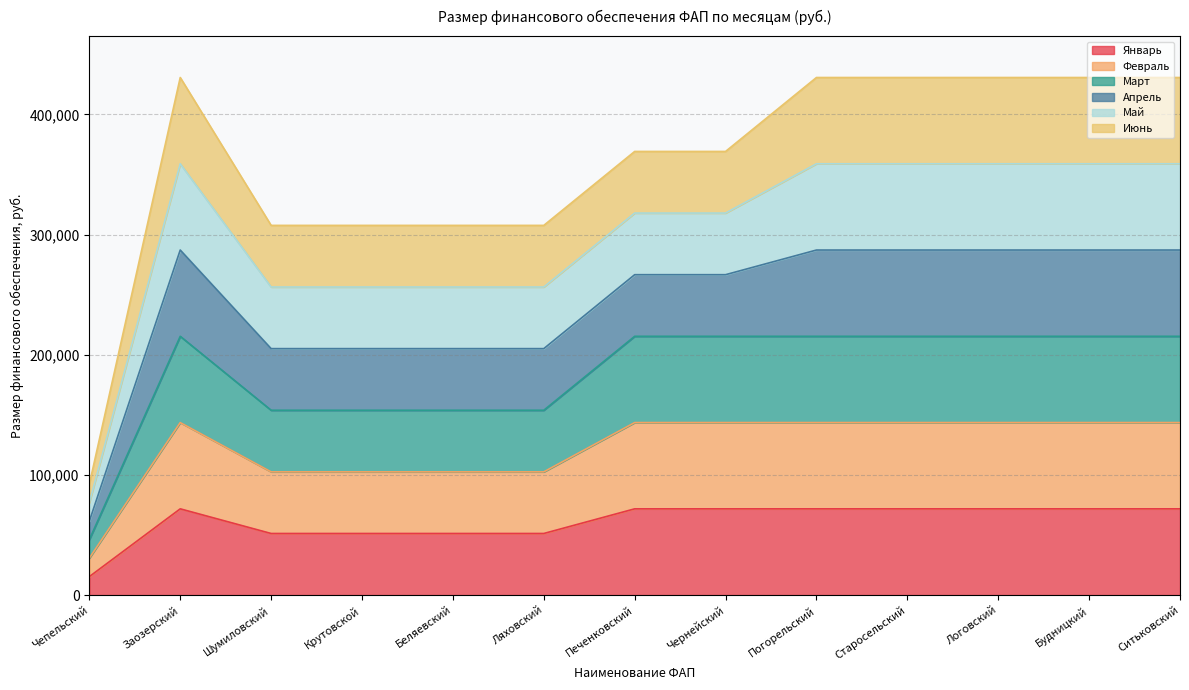

Does the chart have visible grid lines?

Yes